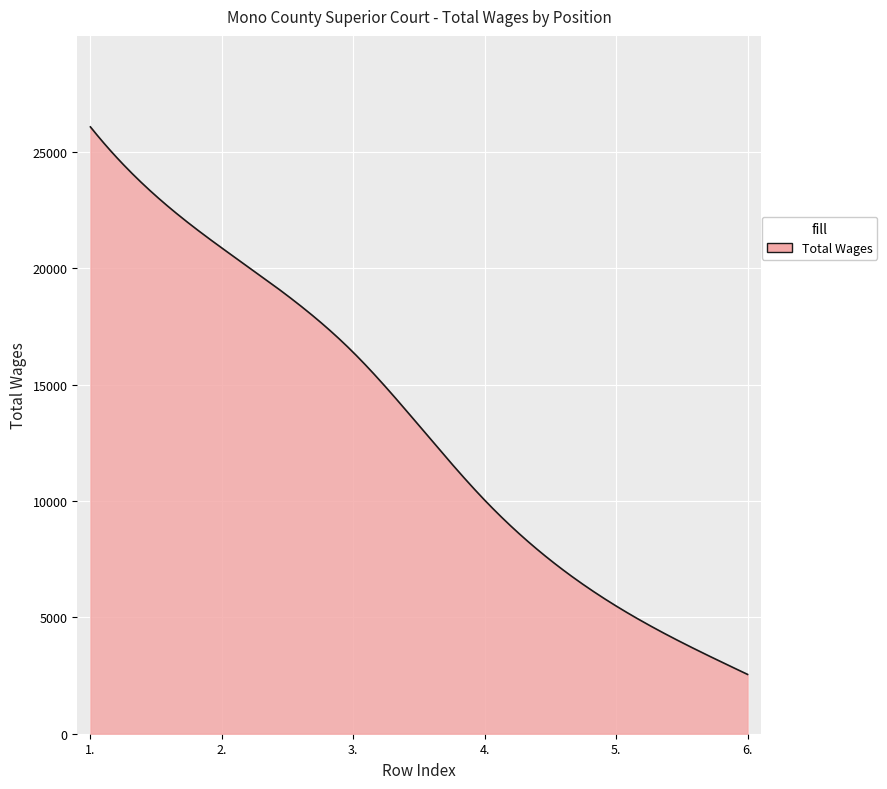

What is the maximum value shown in the chart?

26075.0